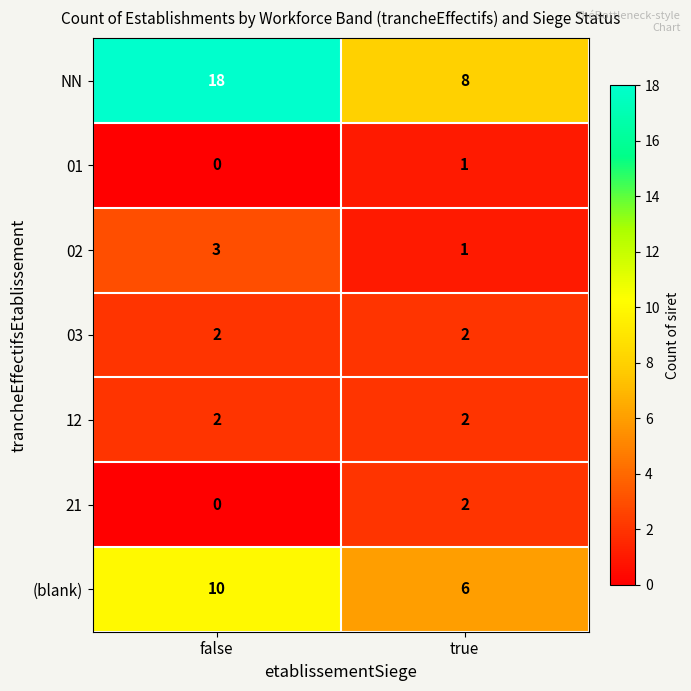

What is the difference between the NN values at false and true?

10